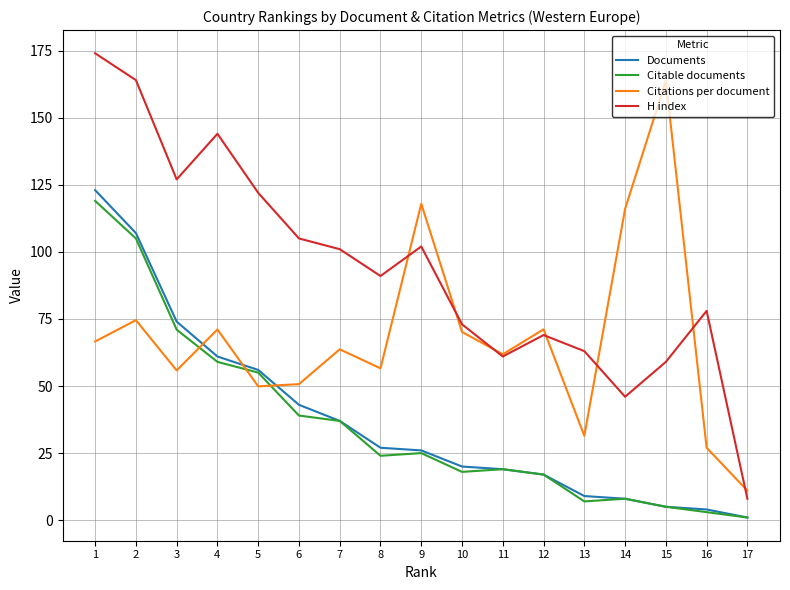

What is the minimum value for Citable documents?

1.0